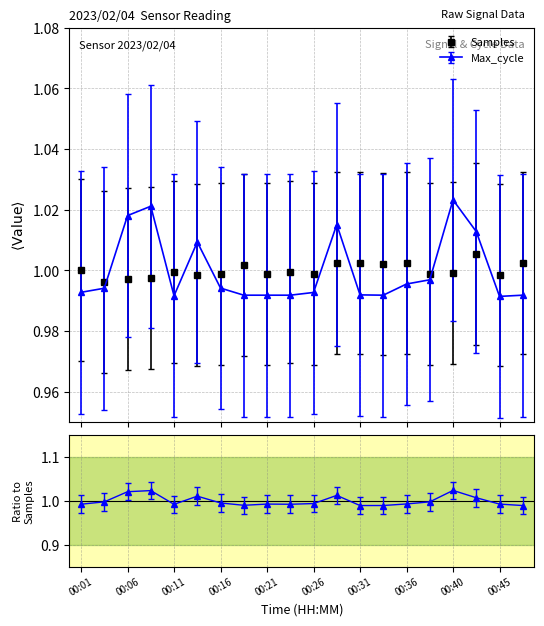

What is the smallest value displayed?

1.0